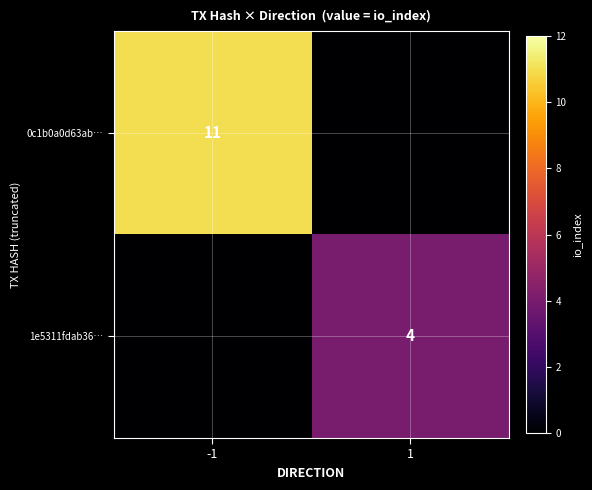

The 1e5311fdab36… series shows 7 at 1. True or false?

False